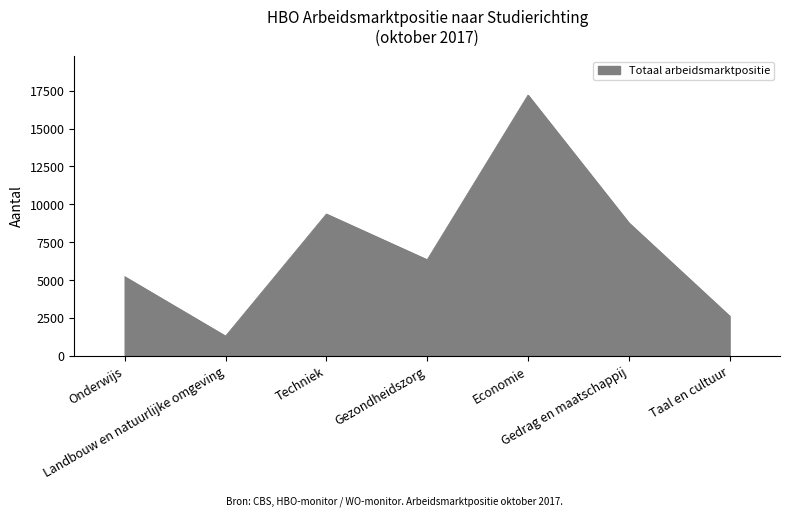

True or false: there are more than 1 points higher than both neighbors.

True